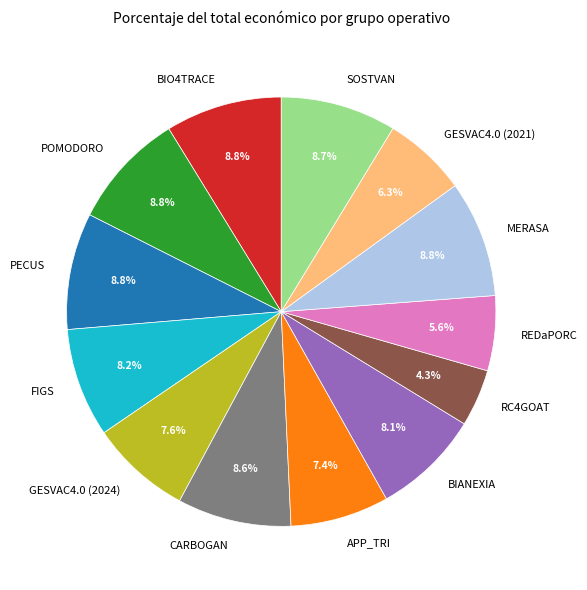

To the nearest percent, what percentage of the pie is GESVAC4.0 (2021)?

6%